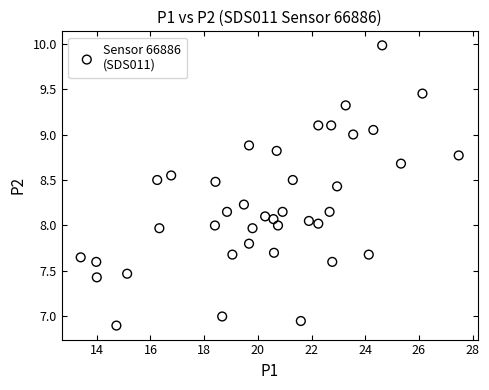

What is the range of X values (max minus min)?

14.1